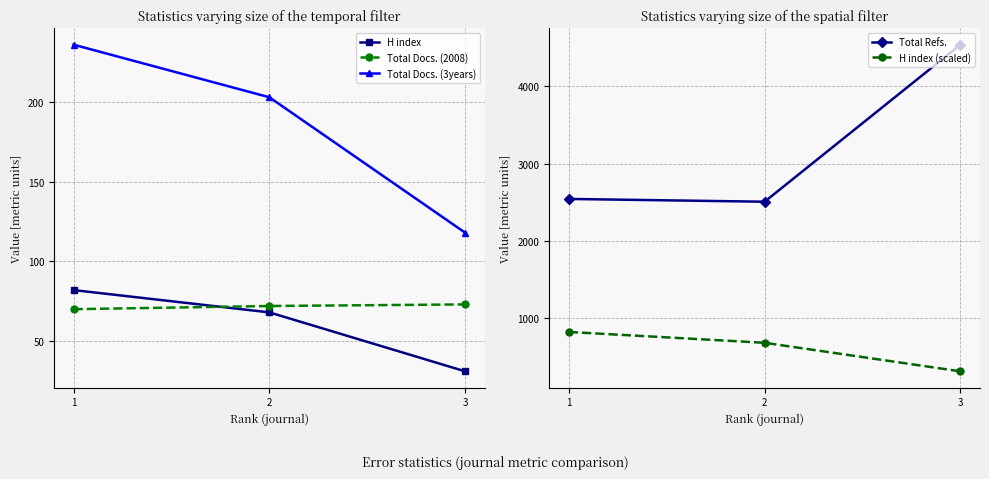

What is the total value across all series at 2?

3530